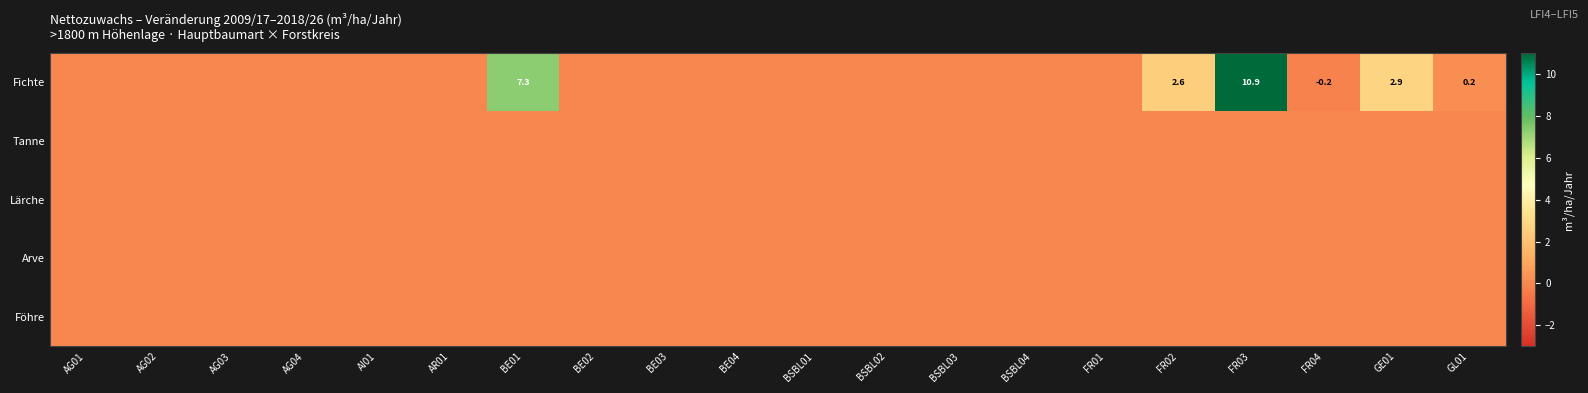

List the labels in order of Lärche value, smallest first.

AG01, AG02, AG03, AG04, AI01, AR01, BE01, BE02, BE03, BE04, BSBL01, BSBL02, BSBL03, BSBL04, FR01, FR02, FR03, FR04, GE01, GL01